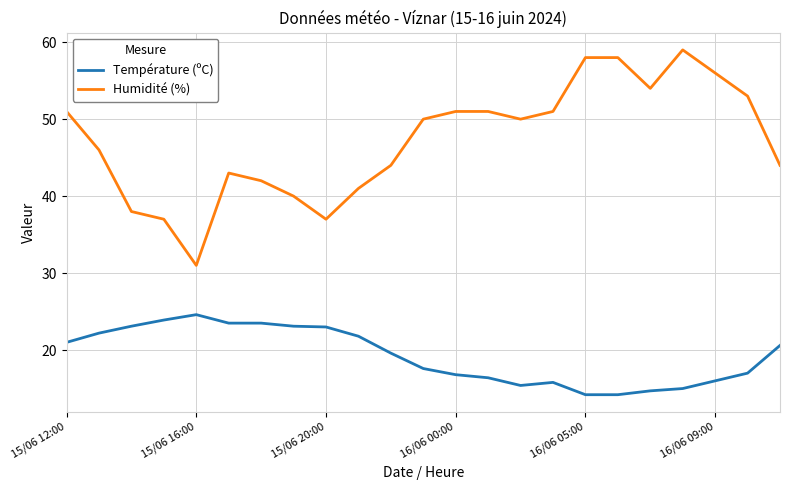

List the series in order of their peak value, highest first.

Humidité (%), Température (ºC)